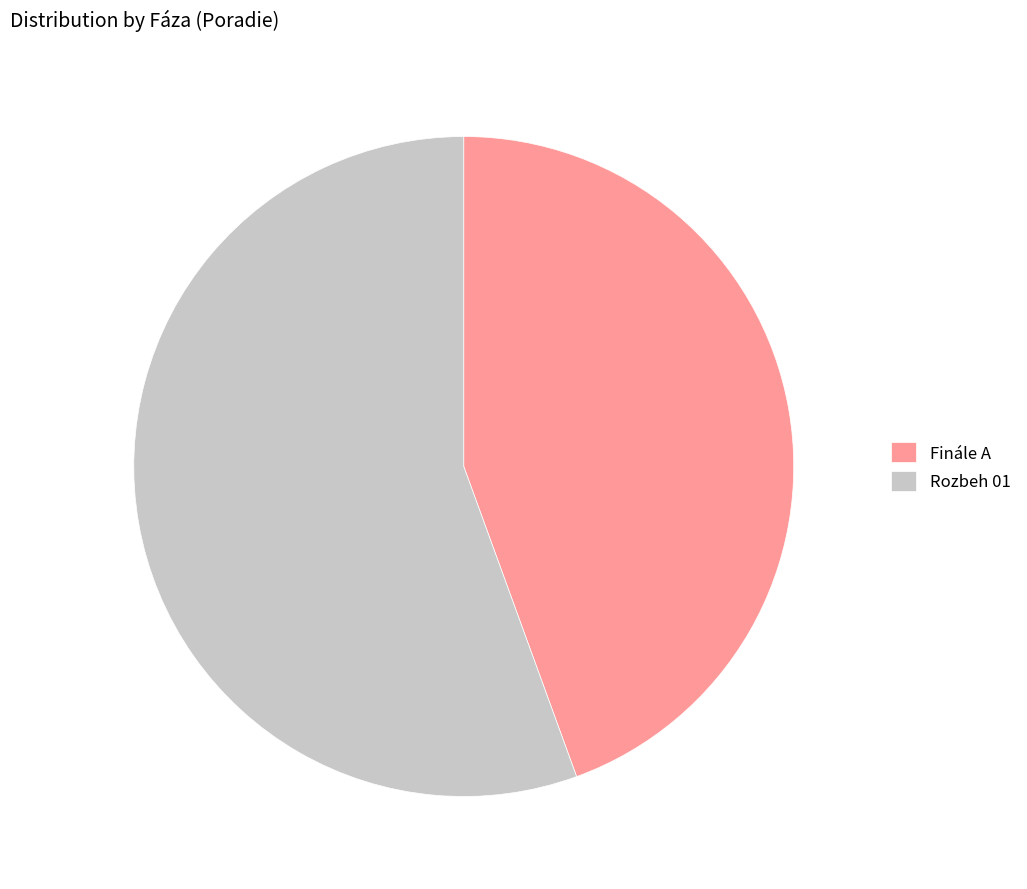

Between Finále A and Rozbeh 01, which is larger?

Rozbeh 01